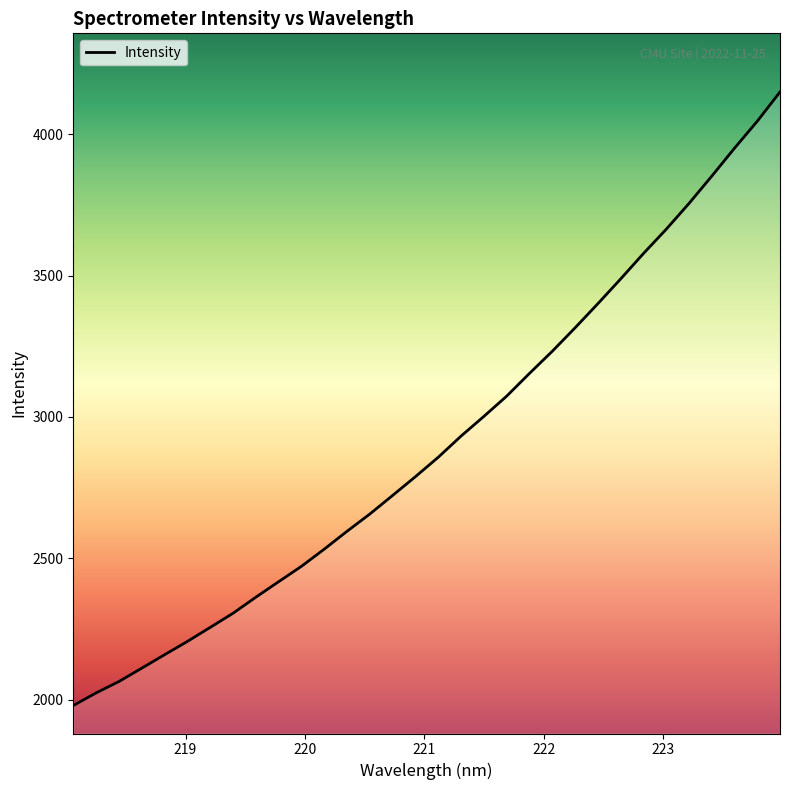

What is the greatest value displayed?

4149.2